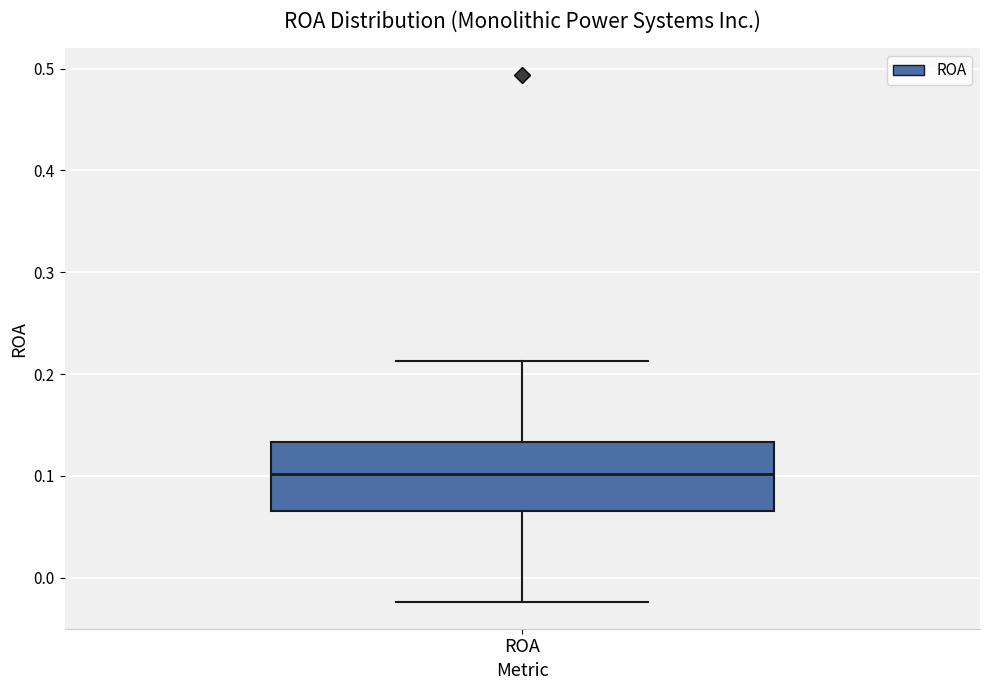

Transcribe this box plot: give where the median line is, the range the box spans, and where the two whiskers end, as read against the y-axis. The values are not printed on the chart, so give them approximately, as read against the axis.

median 0.10, box 0.07 to 0.13, whiskers -0.02 to 0.21